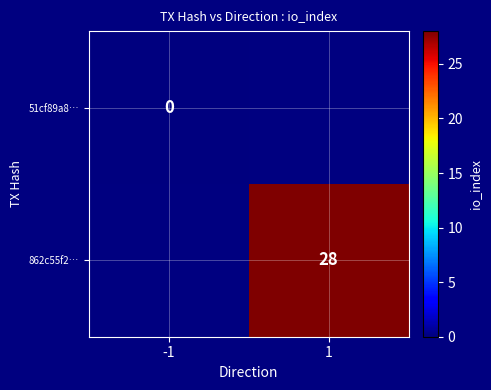

The value of 862c55f2… at 1 is 28. True or false?

True